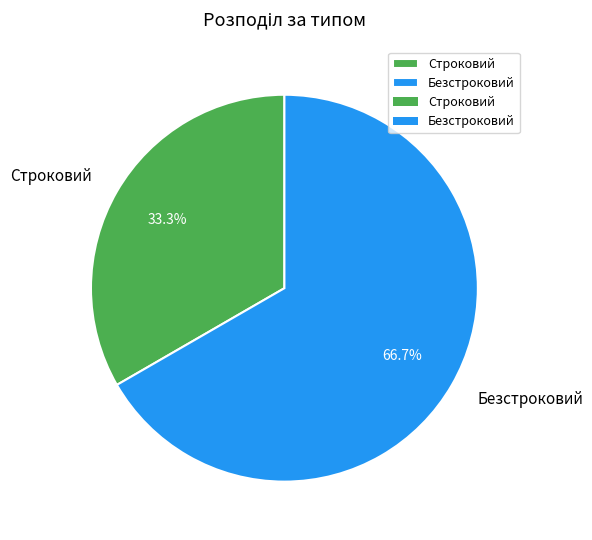

Which slice is the smallest?

Строковий